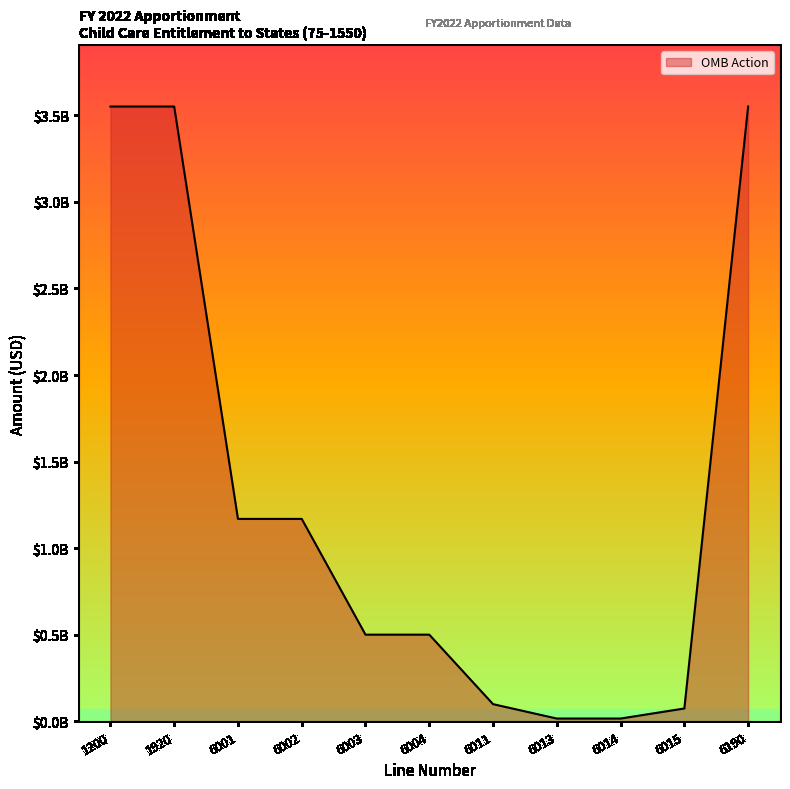

Is this an area chart (filled region under the line)?

Yes